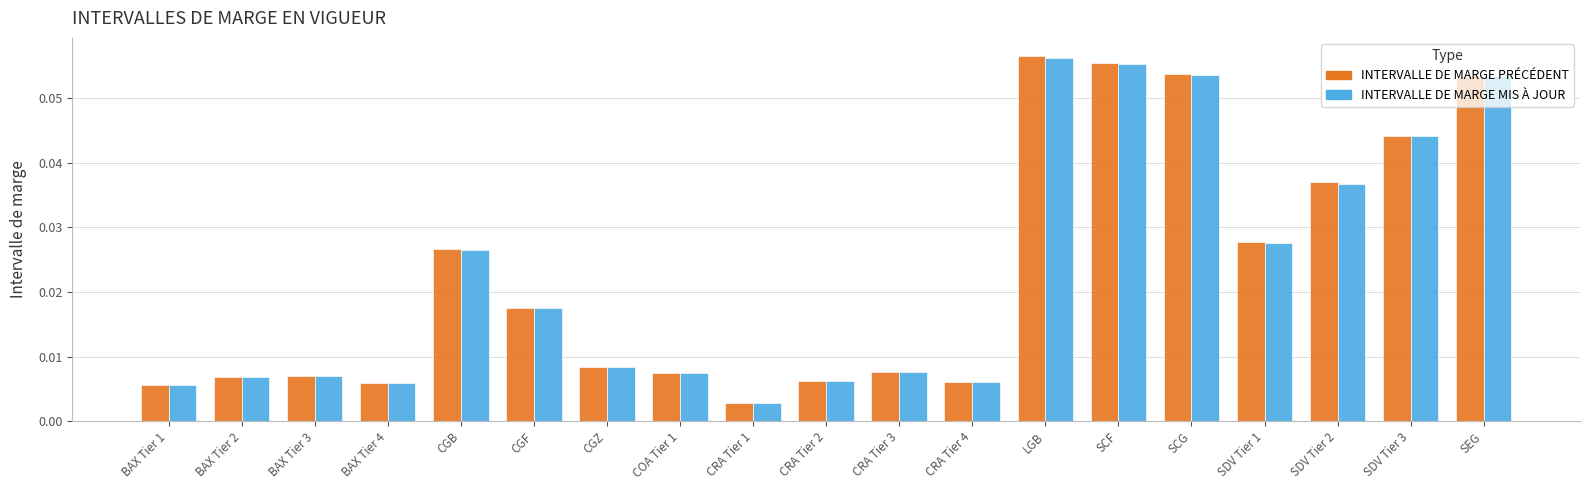

Are the bars horizontal?

No